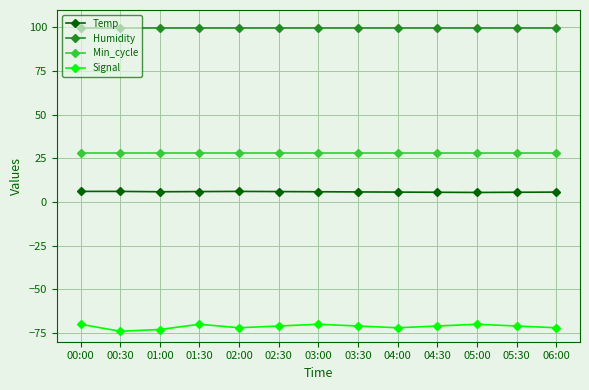

Where does the Signal series first go above -71?

00:00